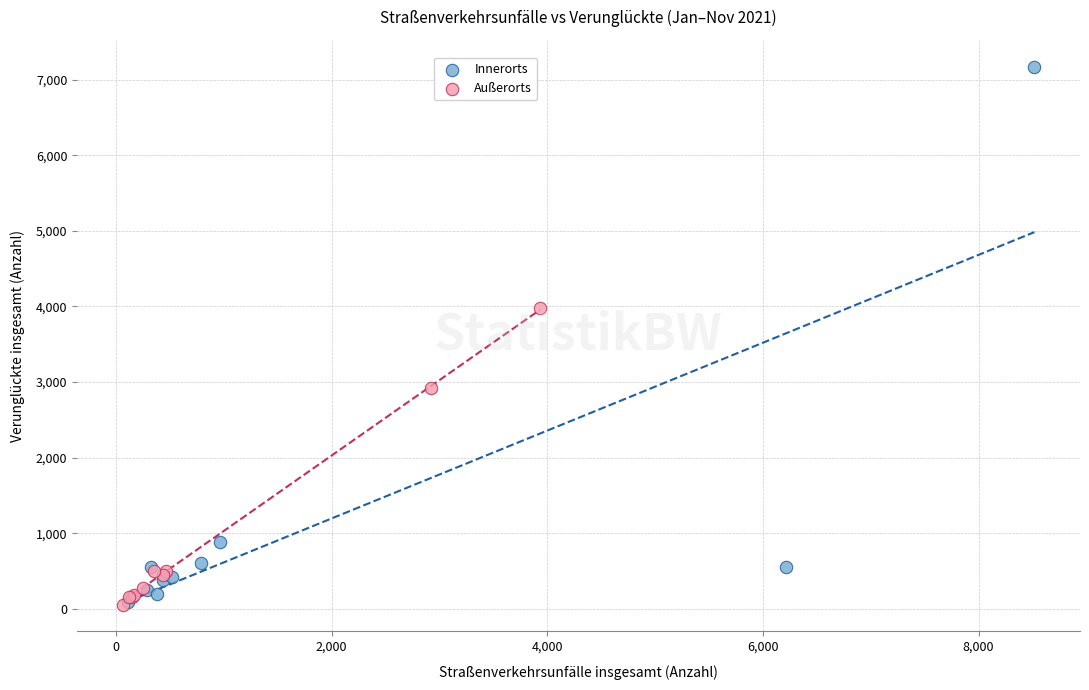

Which series reaches the maximum Y coordinate?

Innerorts